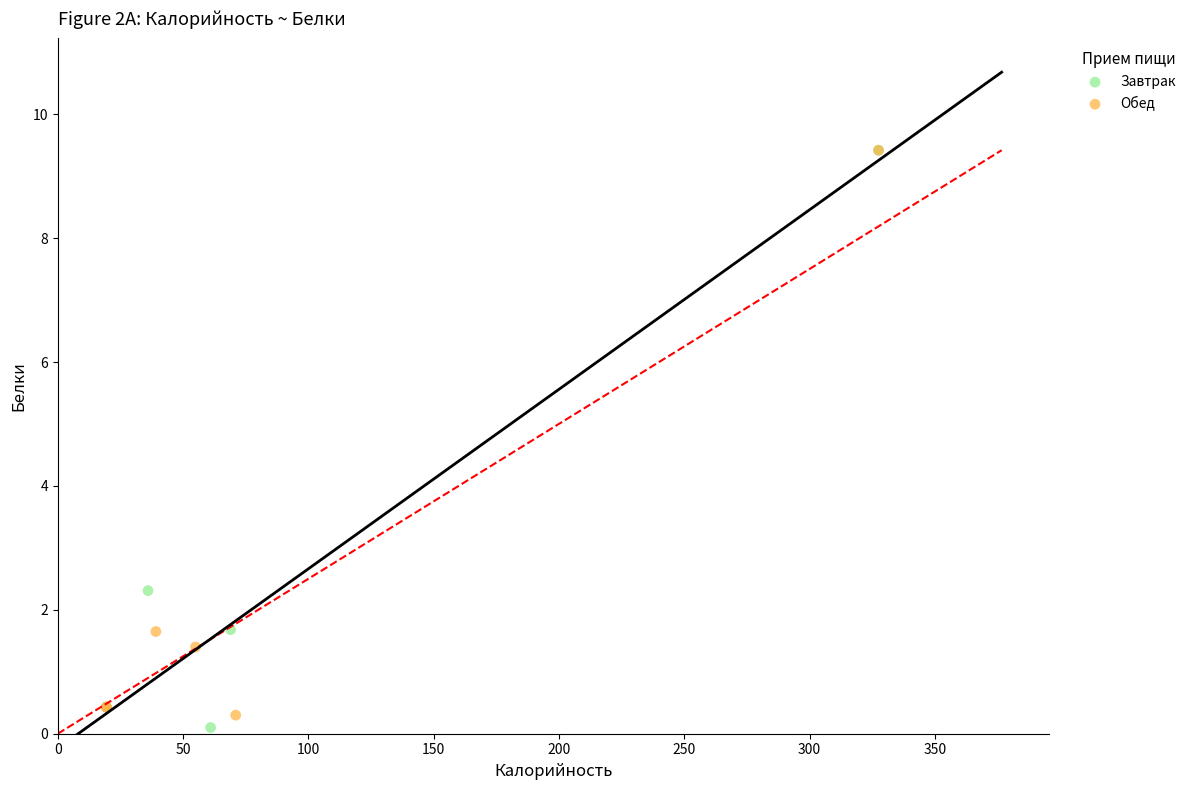

What are all the series names shown in the legend?

Завтрак, Обед